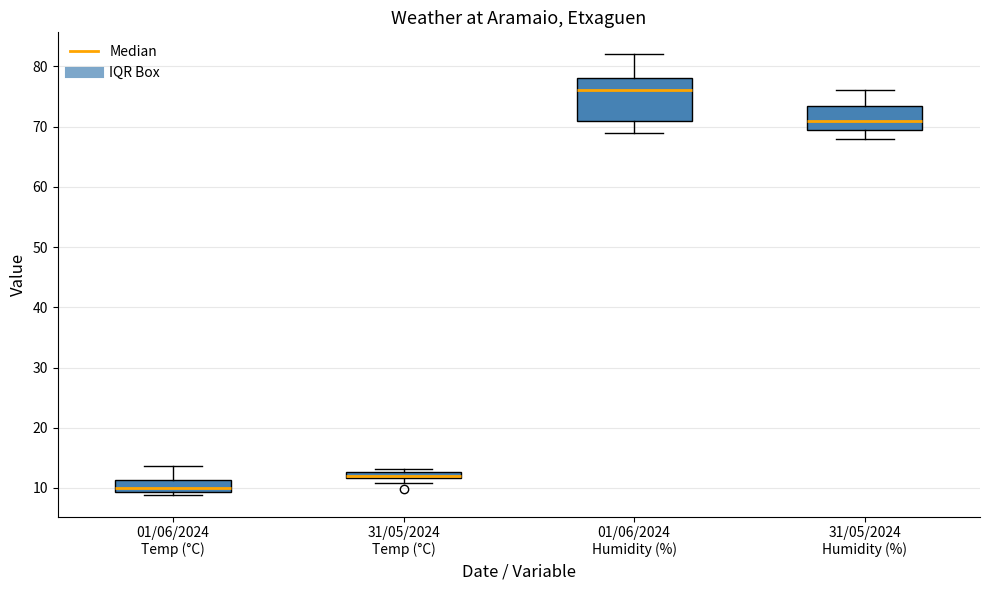

Which box's median line is the lowest?

01/06/2024 Temp (°C)